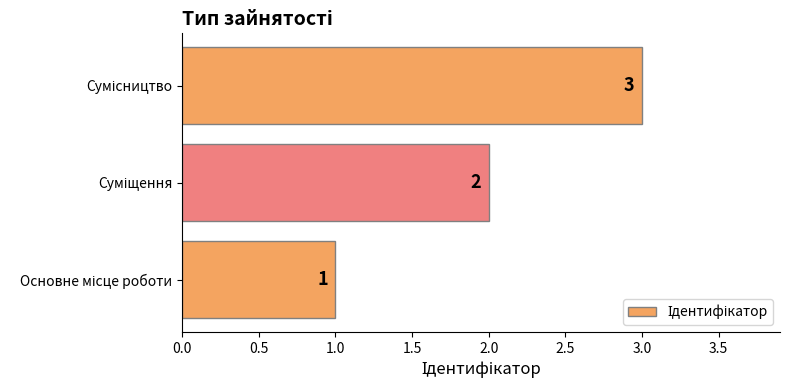

What is the greatest value displayed?

3